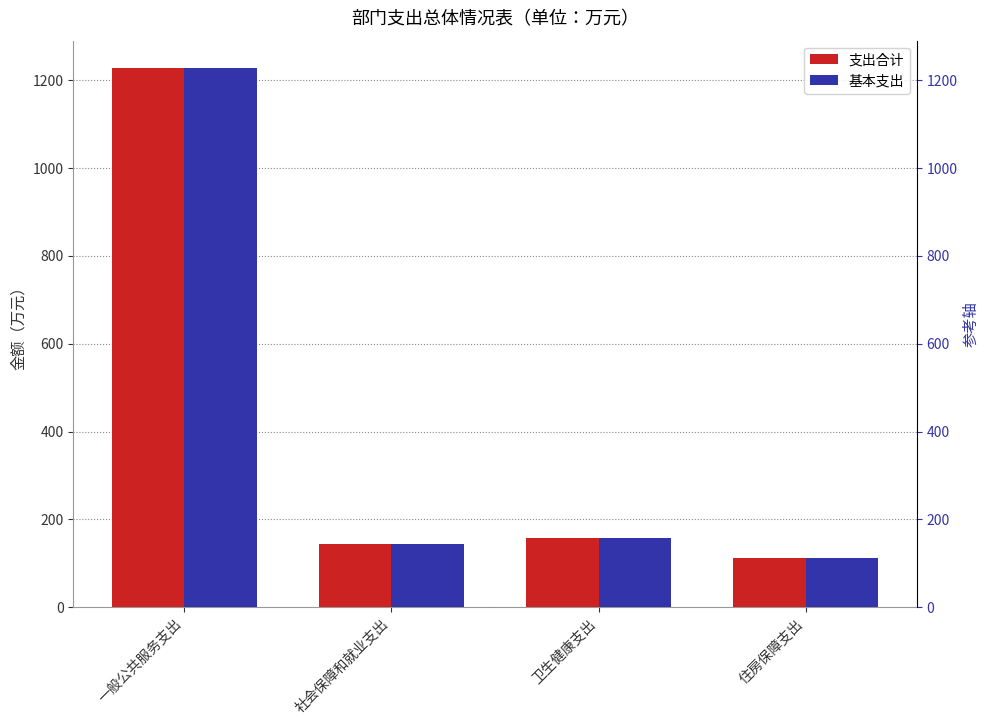

Is the value of 支出合计 at 社会保障和就业支出 greater than the value of 基本支出 at 卫生健康支出?

No